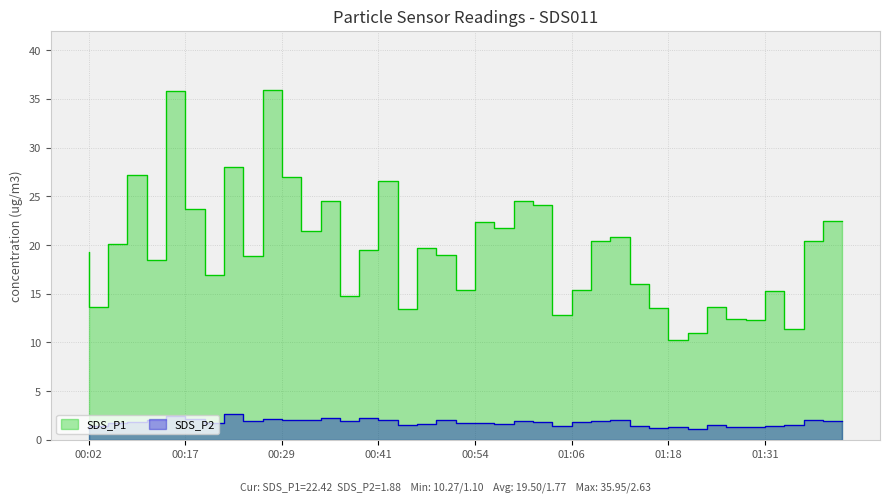

How many interior local valleys does the SDS_P1 series have?

13